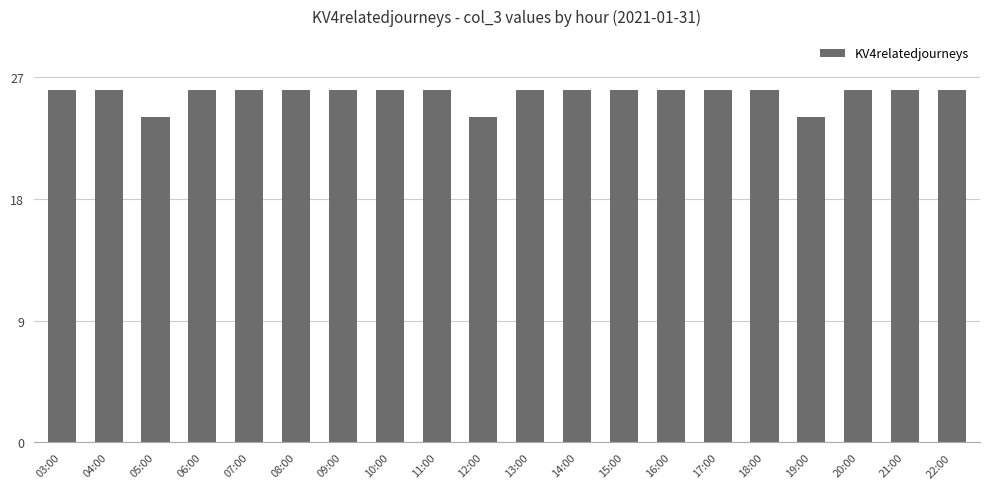

What is the ratio of the value at 07:00 to the value at 13:00?

1.0